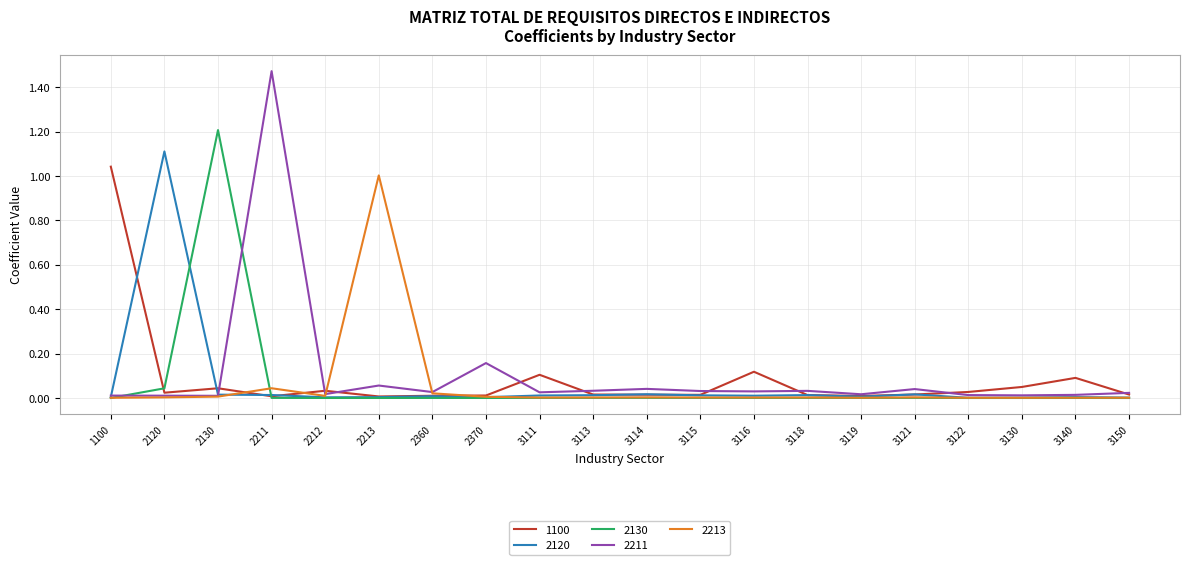

True or false: 2213 has more than 2 interior local peaks.

True